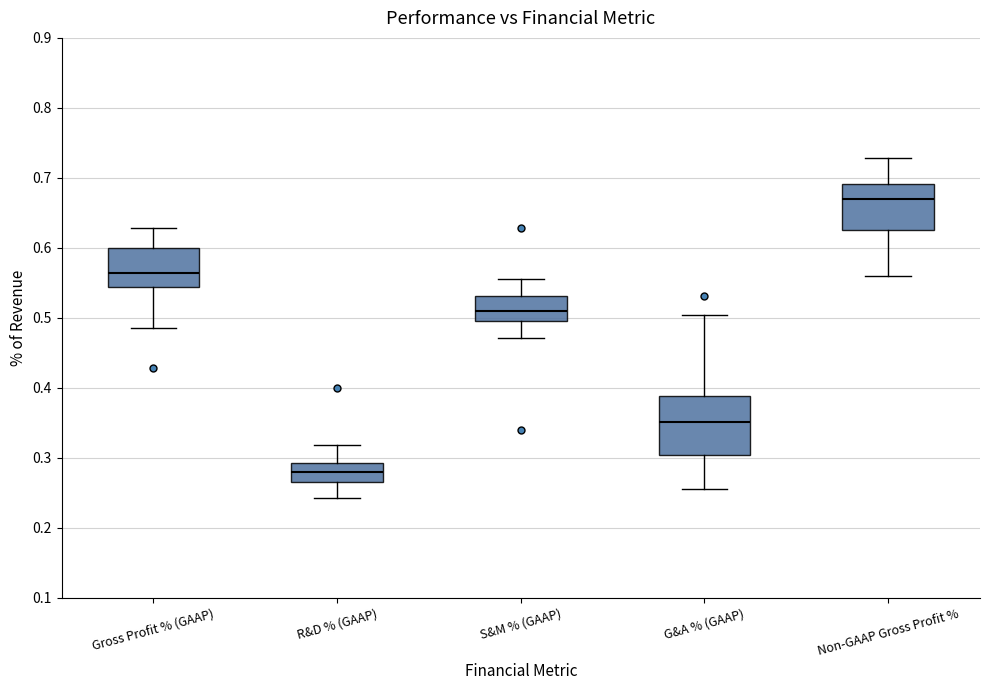

Comparing the boxes themselves (not the whiskers), which one is the tallest?

G&A % (GAAP)